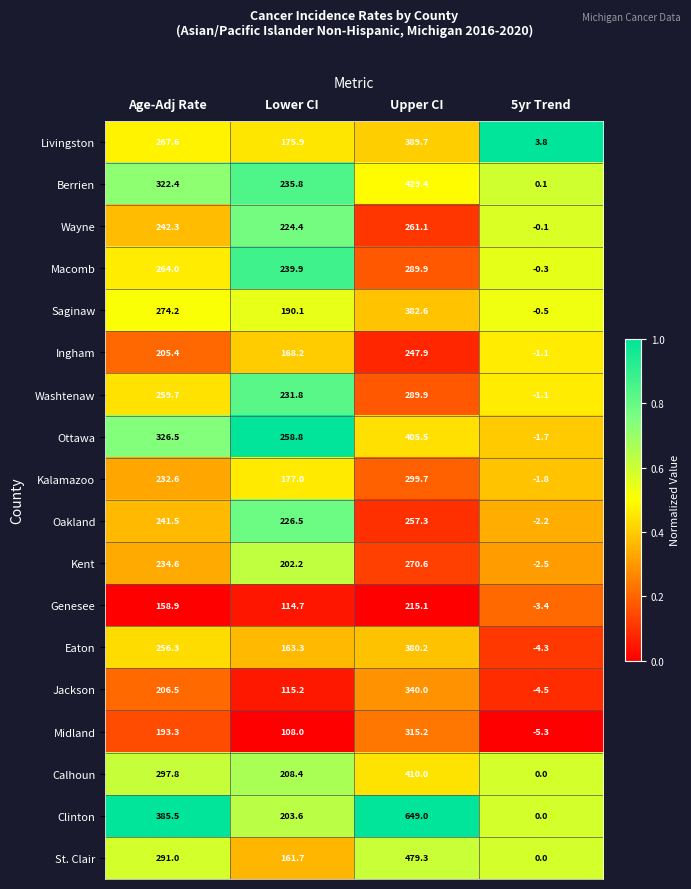

What is the difference between the highest and lowest values at Age-Adj Rate?

226.6